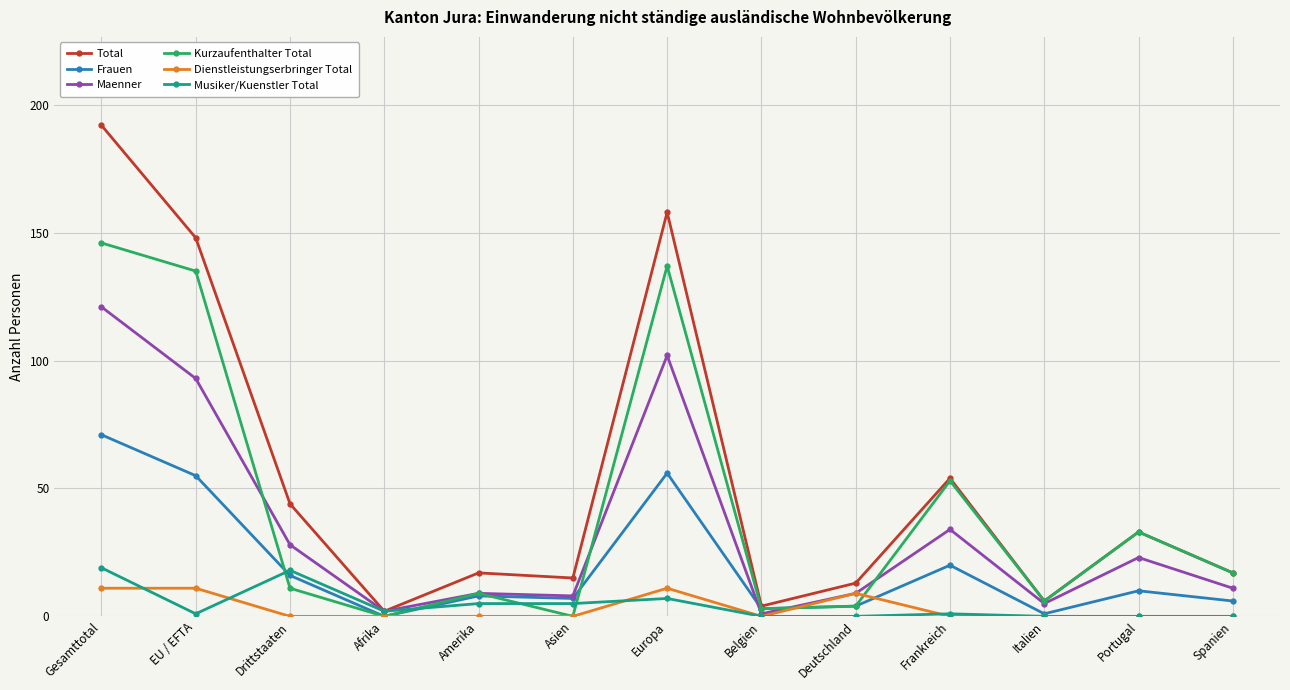

What is the maximum value for Maenner?

121